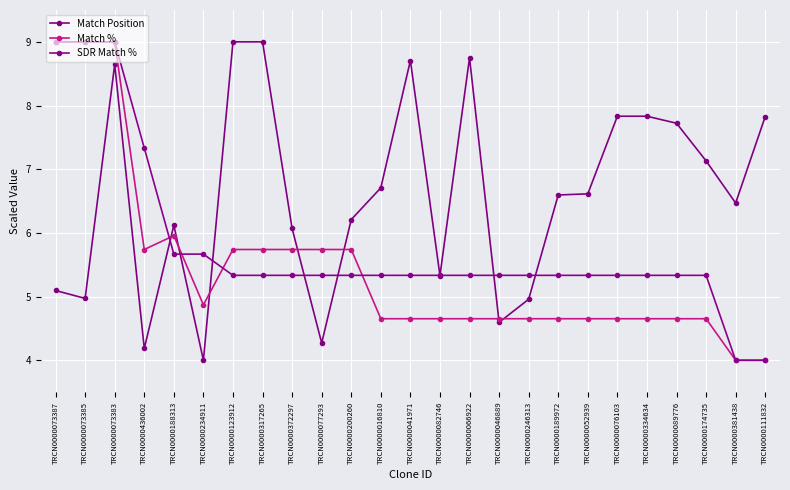

In Match %, how many points are lower than both neighbors (excluding endpoints)?

2